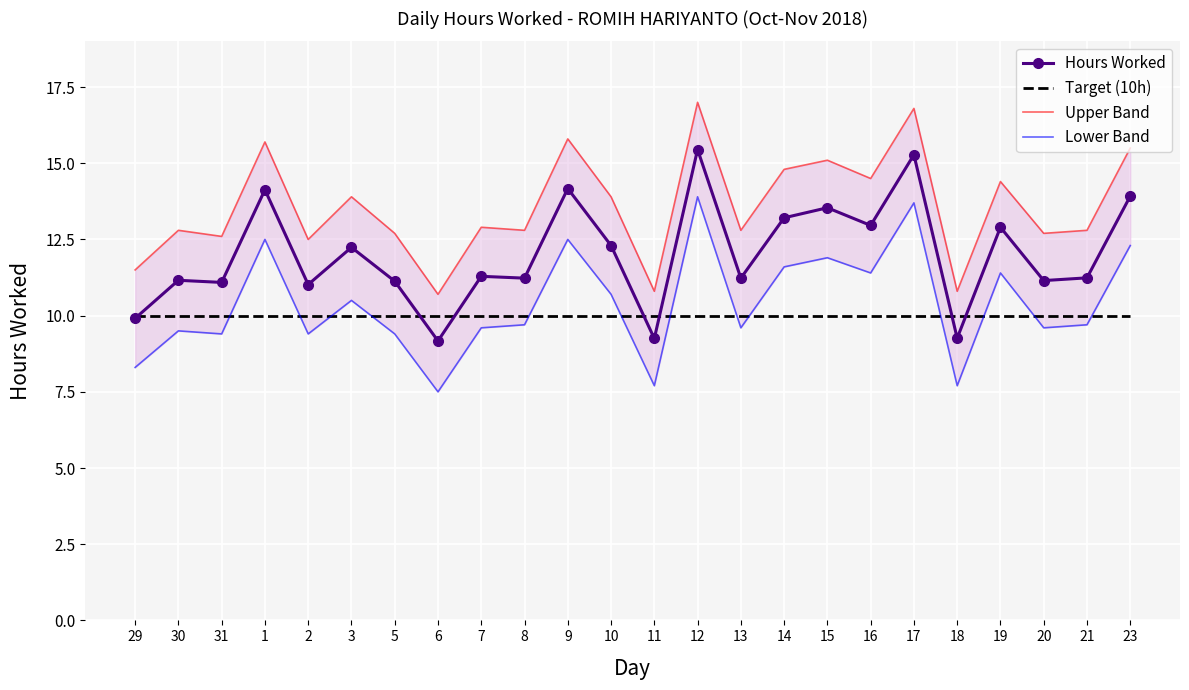

Which series has the largest total across all categories?

Upper Band